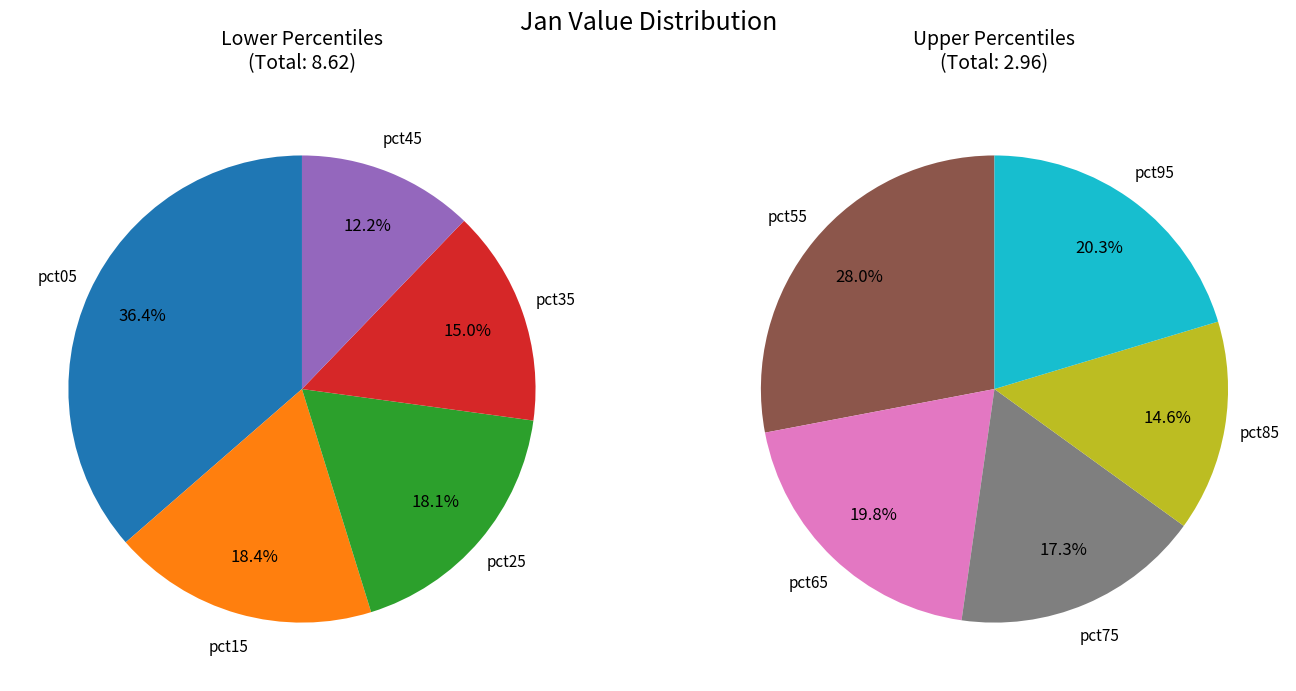

Which category has the biggest portion of the pie?

pct05